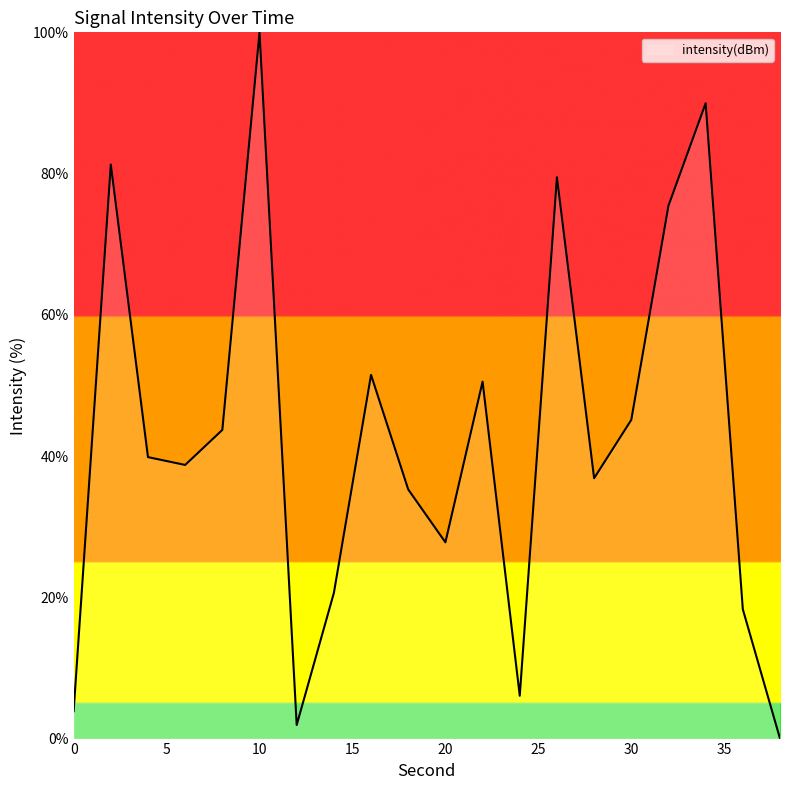

What is the greatest value displayed?

100.0